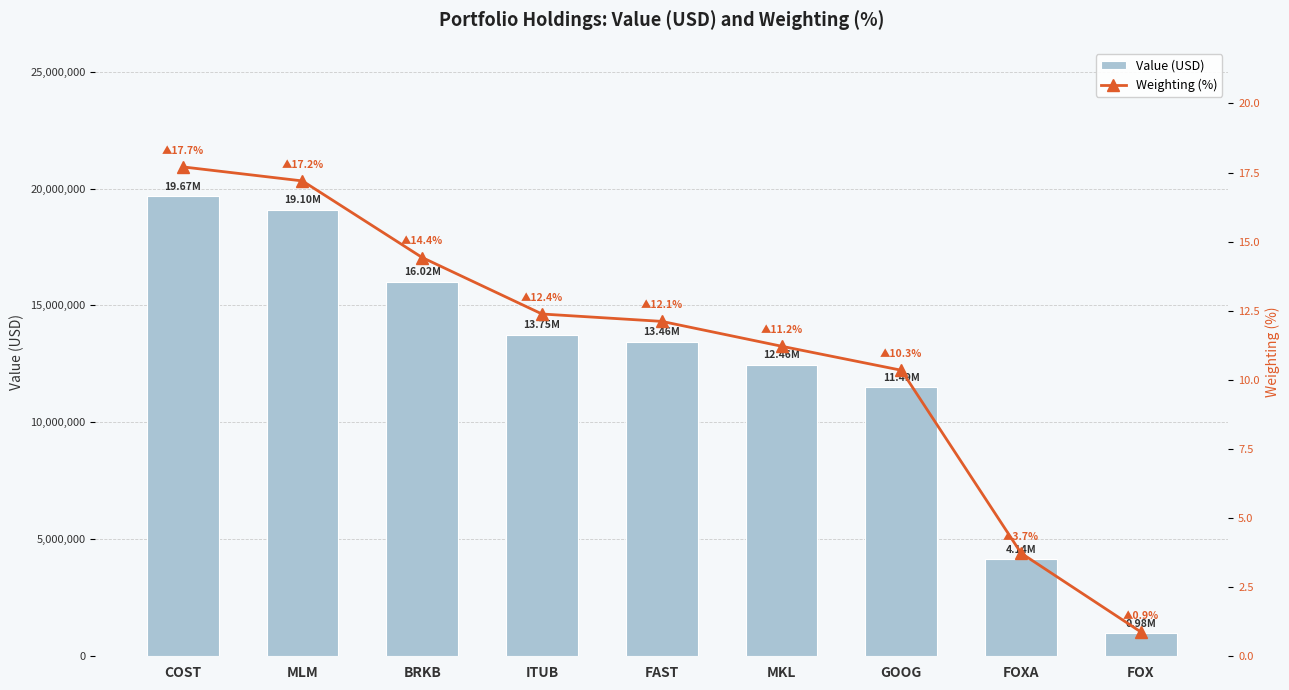

What is the maximum value shown in the chart?

19667000.0